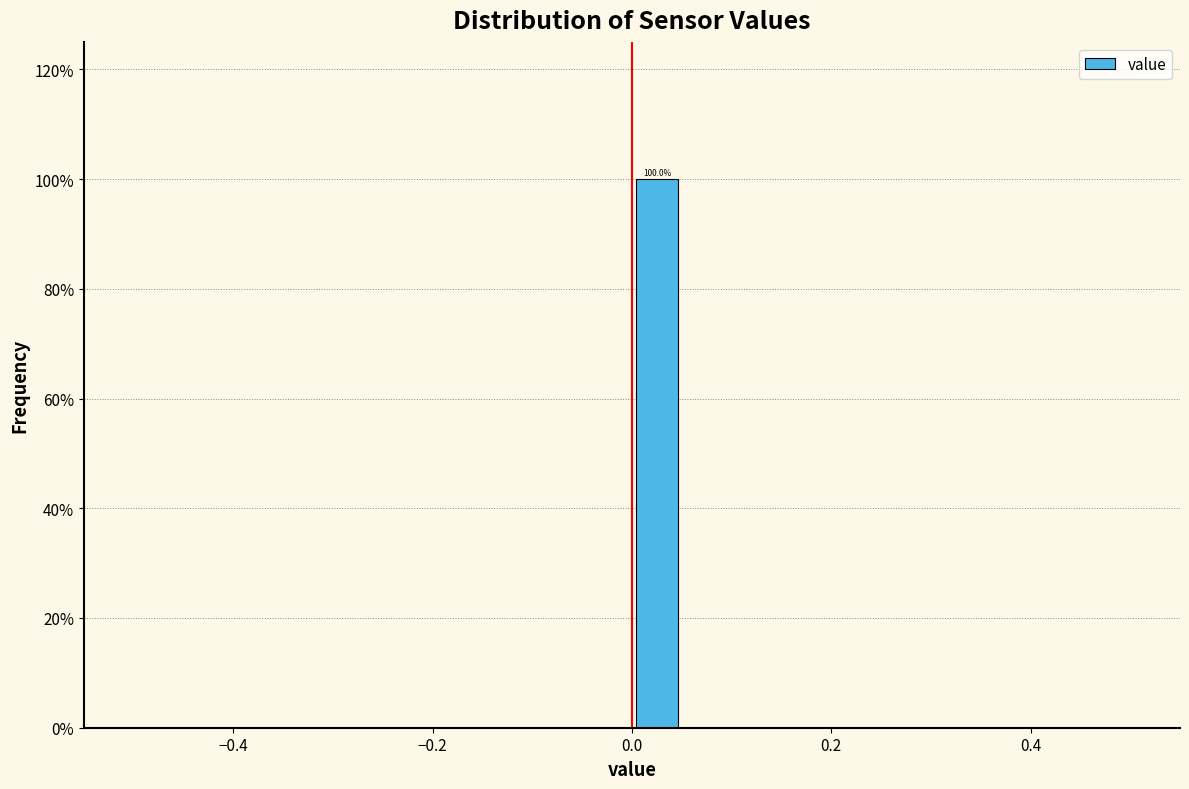

Around what value on the x-axis is the tallest bar? Give the approximate position of its centre, as read against the axis.

0.02